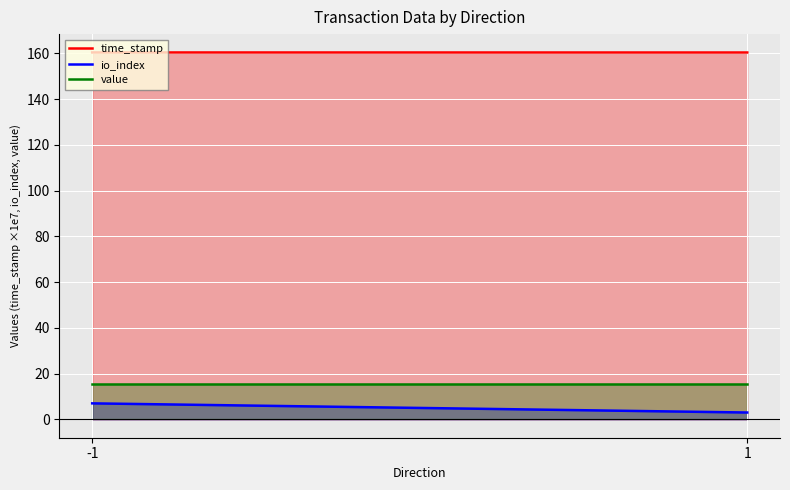

List the labels in order of io_index value, largest first.

-1, 1